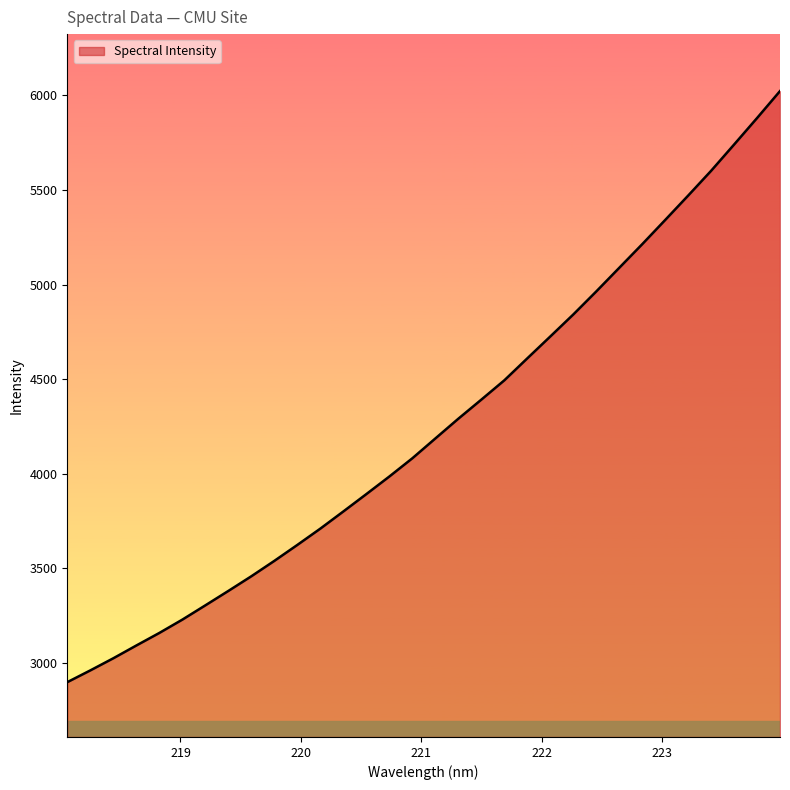

What is the minimum value shown in the chart?

2897.7